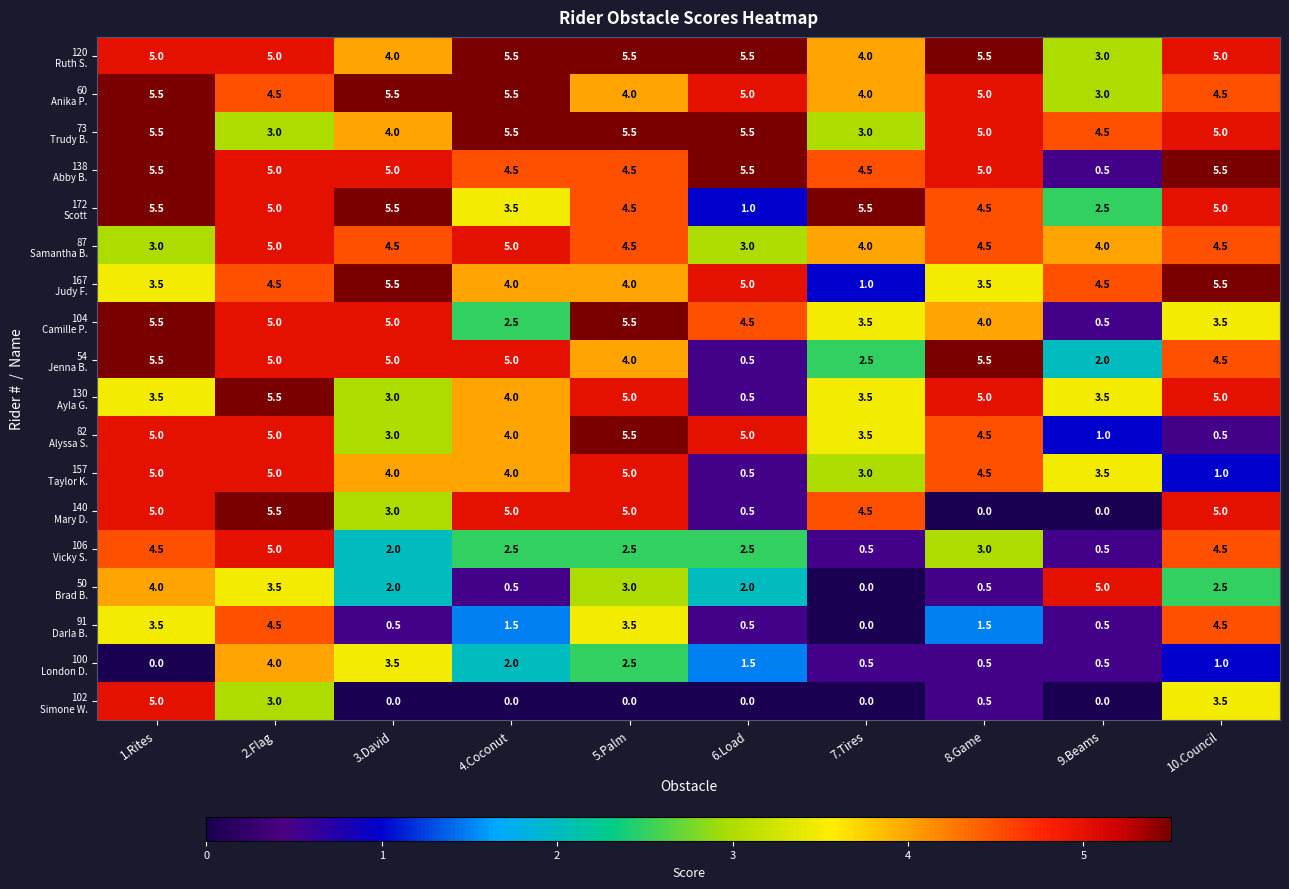

What is the maximum value shown in the chart?

5.5